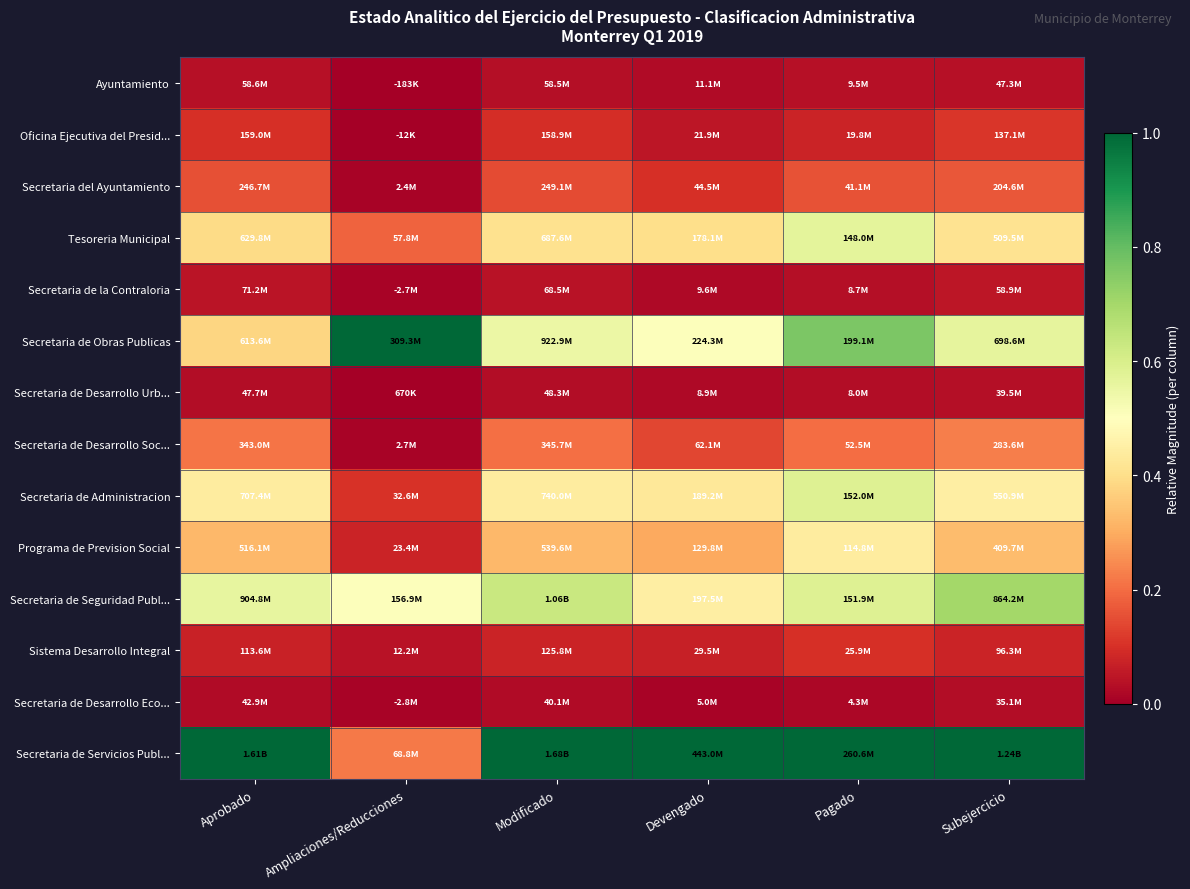

At Modificado, list the series in order from largest to smallest.

Secretaria de Servicios Publ..., Secretaria de Seguridad Publ..., Secretaria de Obras Publicas, Secretaria de Administracion, Tesoreria Municipal, Programa de Prevision Social, Secretaria de Desarrollo Soc..., Secretaria del Ayuntamiento, Oficina Ejecutiva del Presid..., Sistema Desarrollo Integral, Secretaria de la Contraloria, Ayuntamiento, Secretaria de Desarrollo Urb..., Secretaria de Desarrollo Eco...